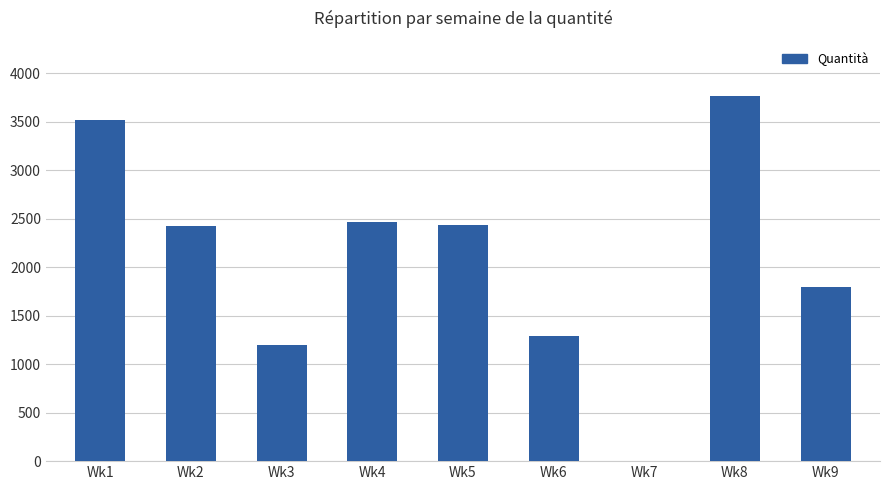

What is the change in value from Wk3 to Wk5?

+1238